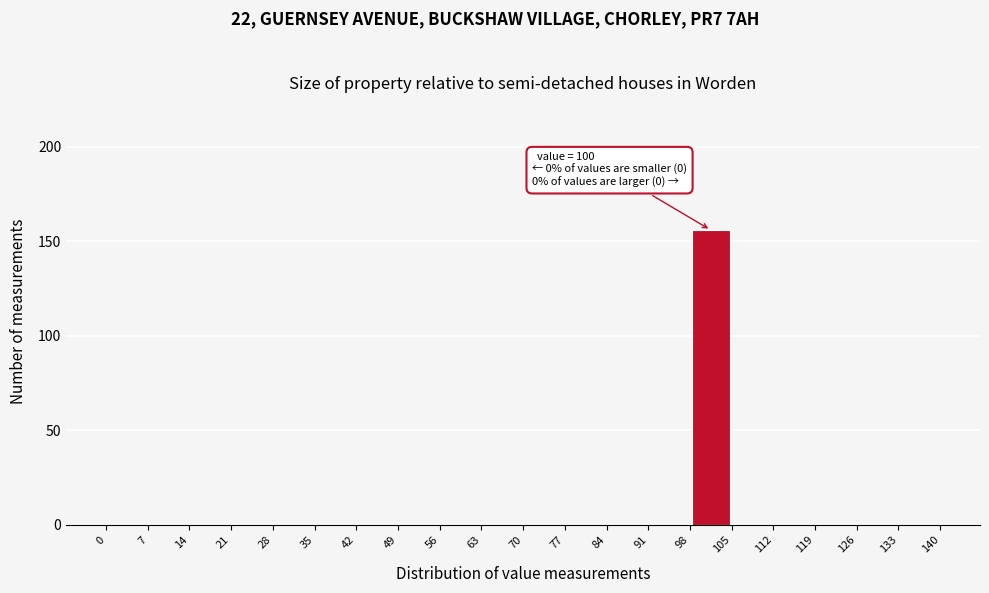

Over which range of the x-axis is the bar tallest?

98 to 105